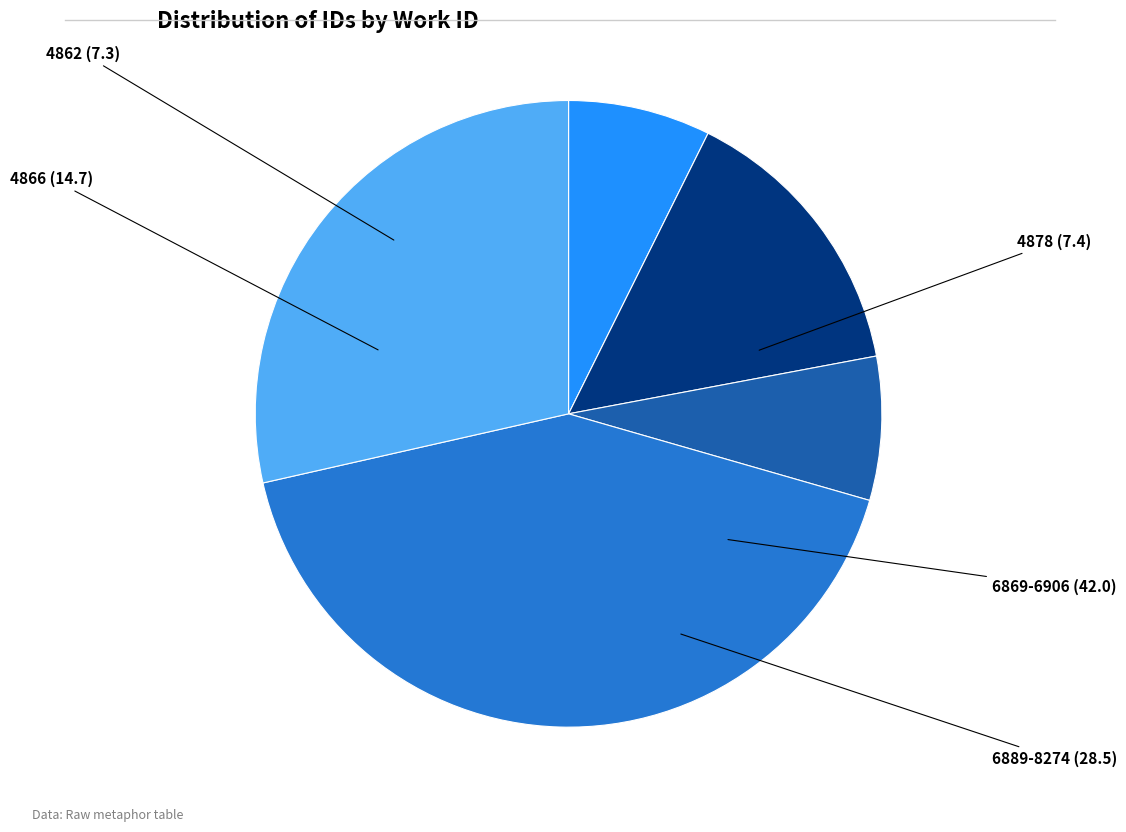

Does any single category account for the majority?

No